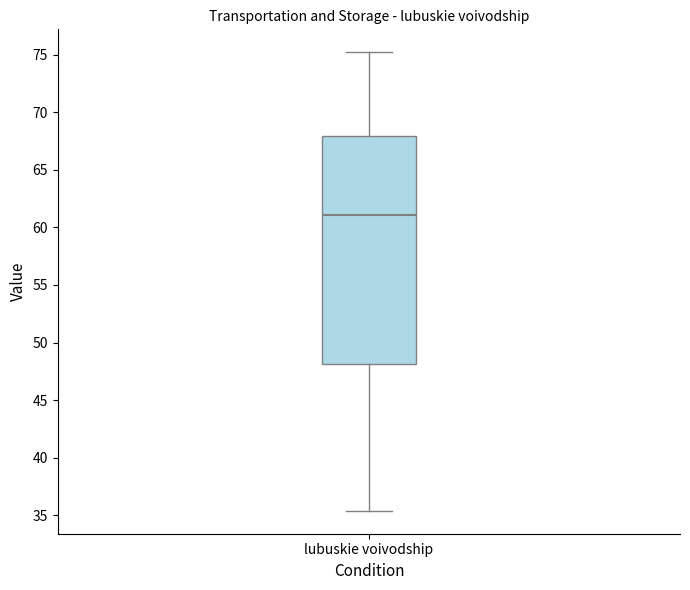

Read this box plot against the y-axis: the position of the median line, the range covered by the box, and the ends of both whiskers. The values are not printed on the chart, so give them approximately, as read against the axis.

median 61.0, box 48.0 to 68.0, whiskers 35.5 to 75.0